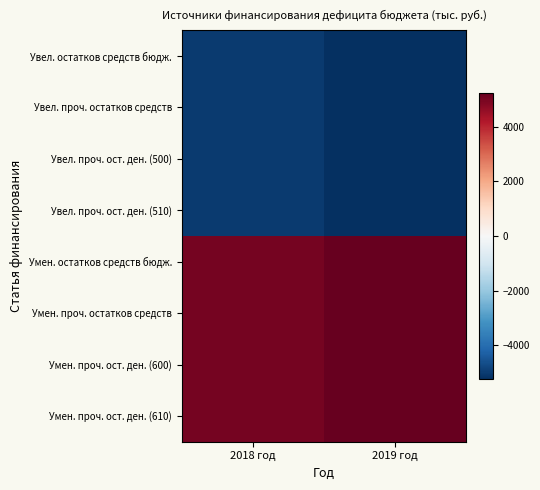

List the series in order of their peak value, highest first.

Умен. остатков средств бюдж., Умен. проч. остатков средств, Умен. проч. ост. ден. (600), Умен. проч. ост. ден. (610), Увел. остатков средств бюдж., Увел. проч. остатков средств, Увел. проч. ост. ден. (500), Увел. проч. ост. ден. (510)